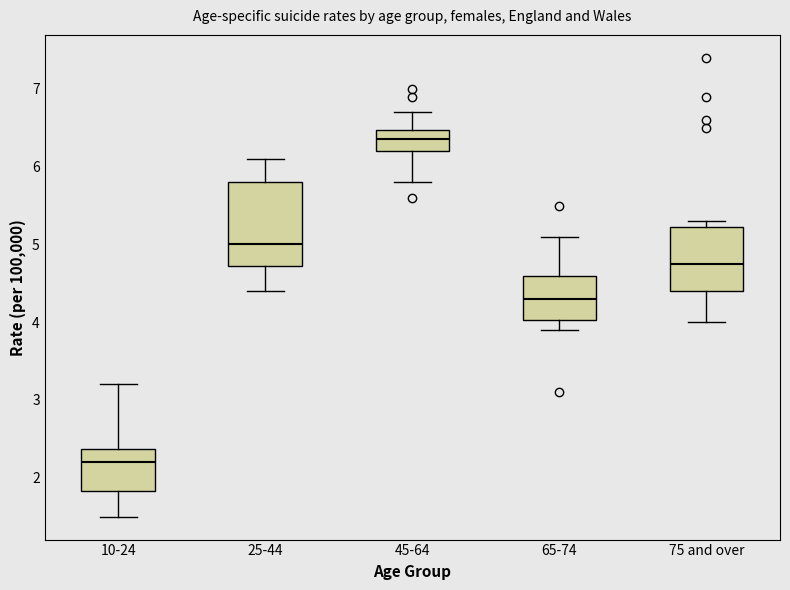

Which box is the tallest, from its lower edge to its upper edge?

25-44